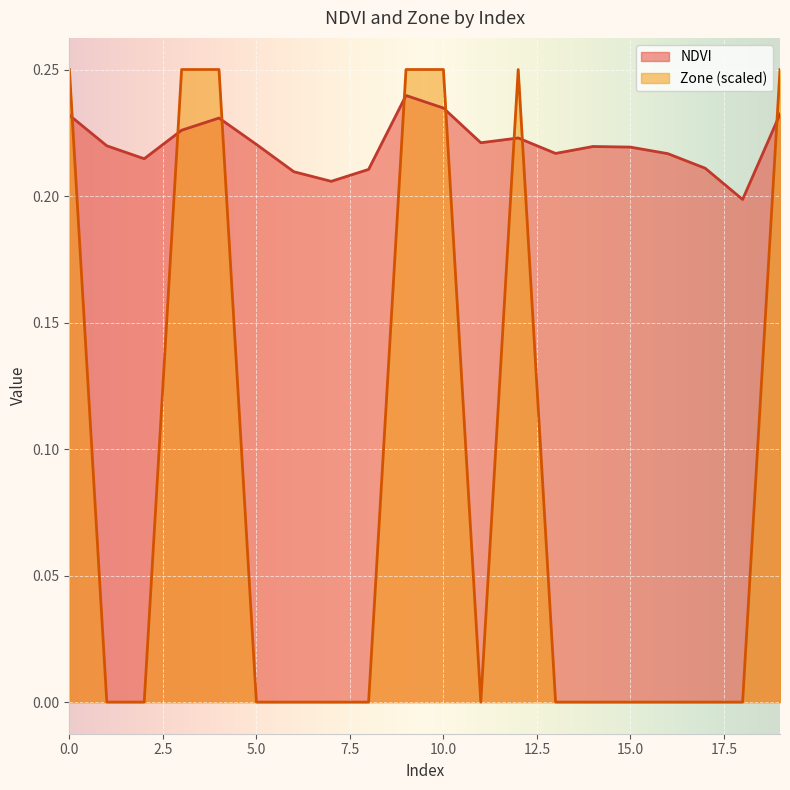

Which series has the largest total across all categories?

NDVI